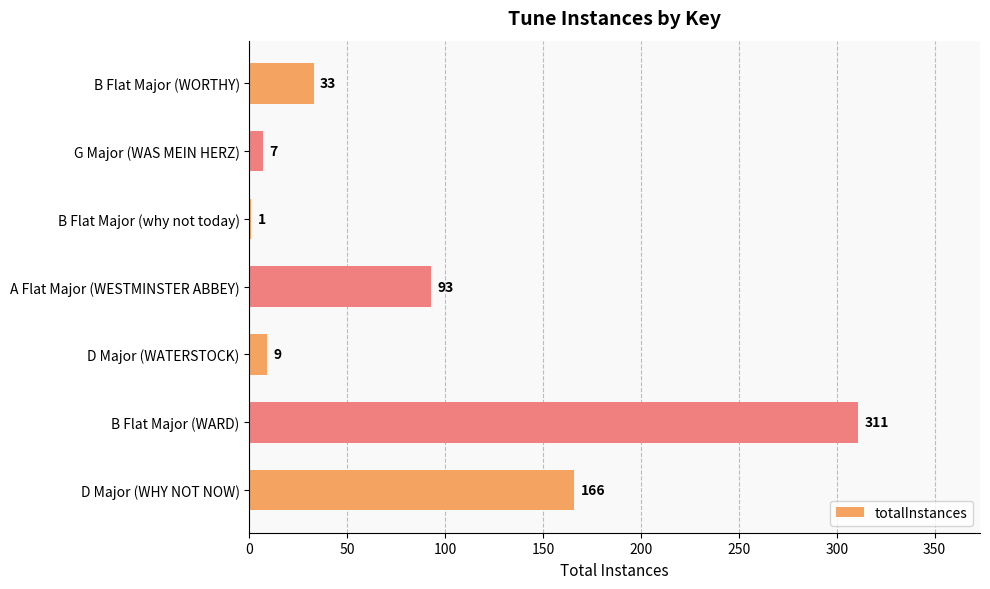

What is the sum of the values at A Flat Major (WESTMINSTER ABBEY) and D Major (WATERSTOCK)?

102